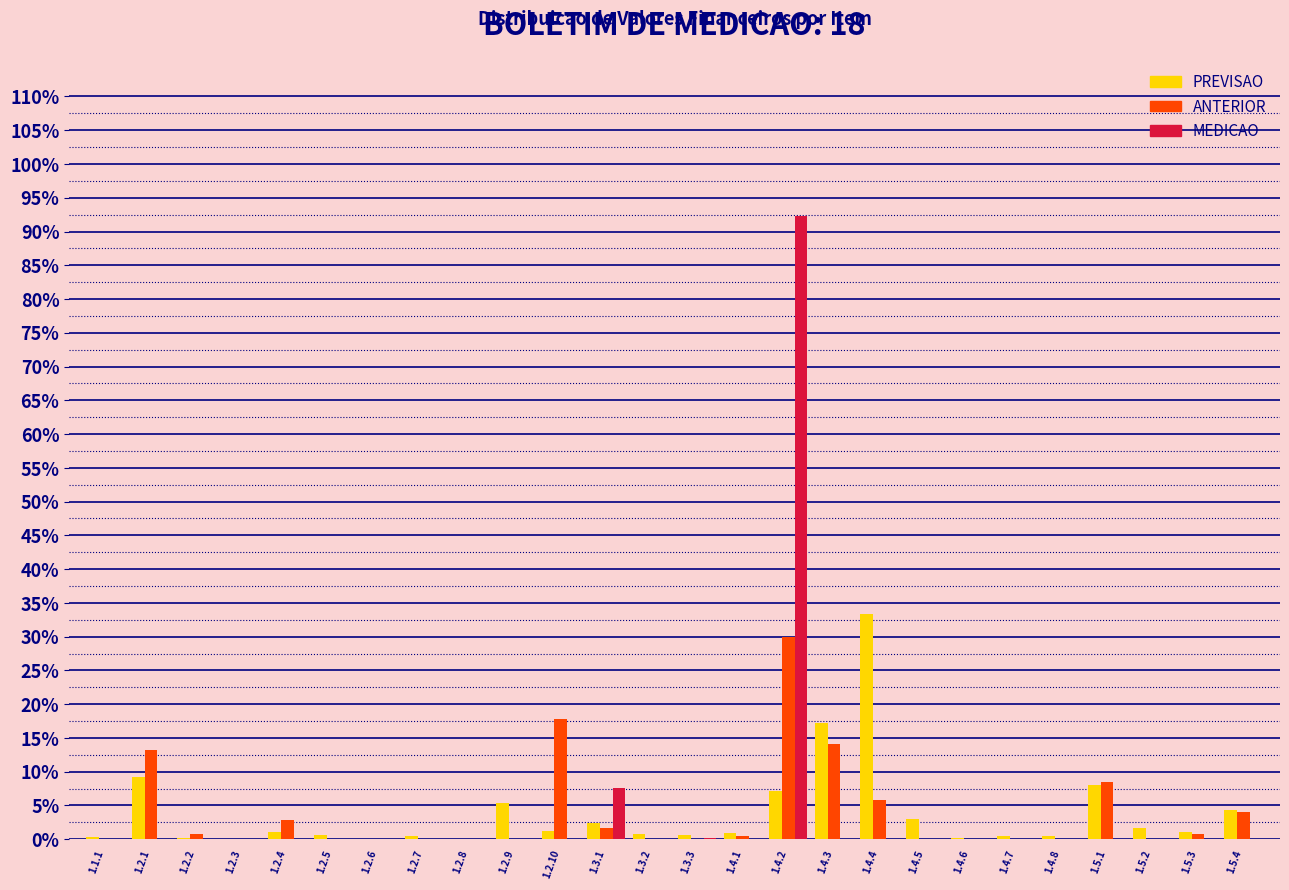

True or false: ANTERIOR has a value of 4.0 at 1.5.4.

True